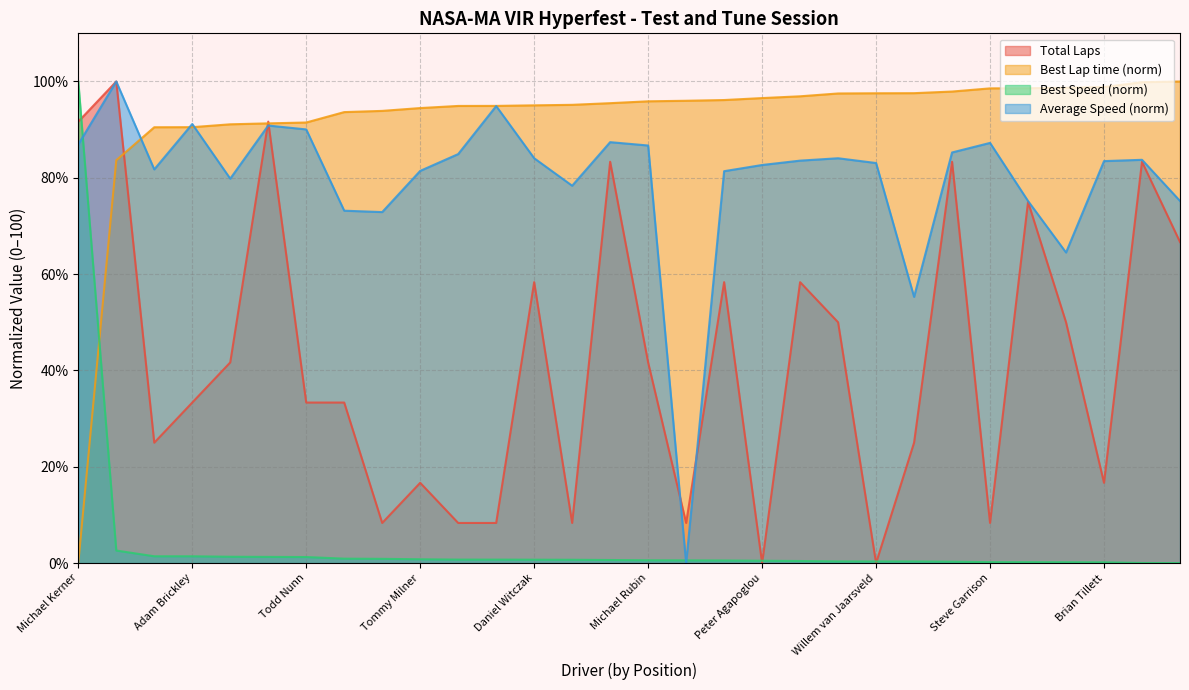

How many lines are shown in the chart?

4